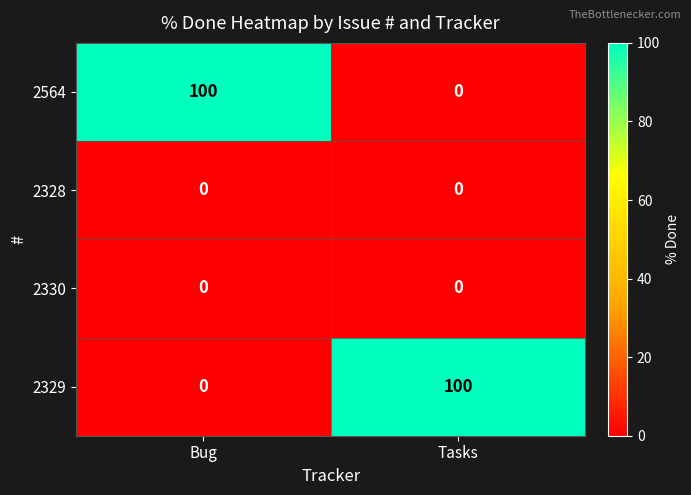

True or false: 2329 has a value of 180 at Tasks.

False